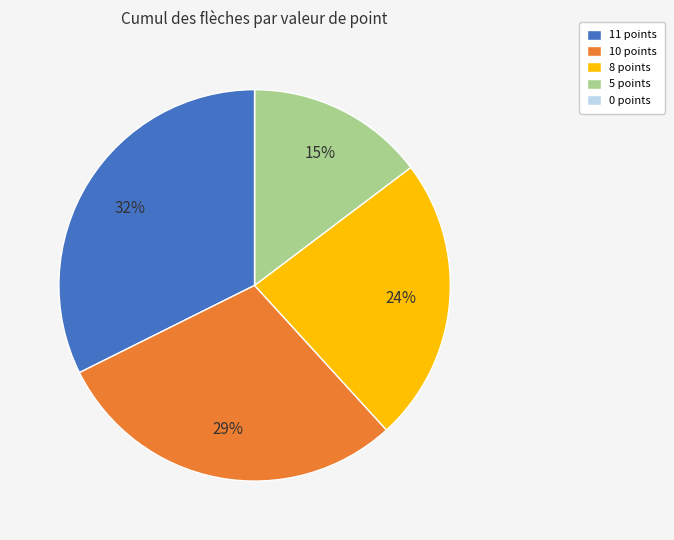

To the nearest percent, what is the difference between the largest and smallest slice percentages?

32%